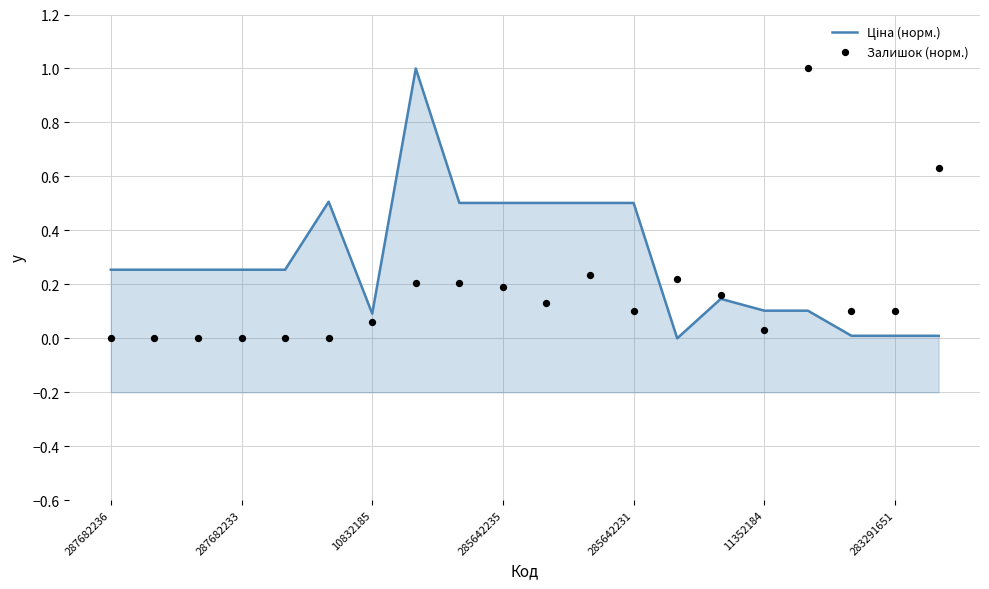

Which series contains the lowest Y value?

Ціна (норм.)